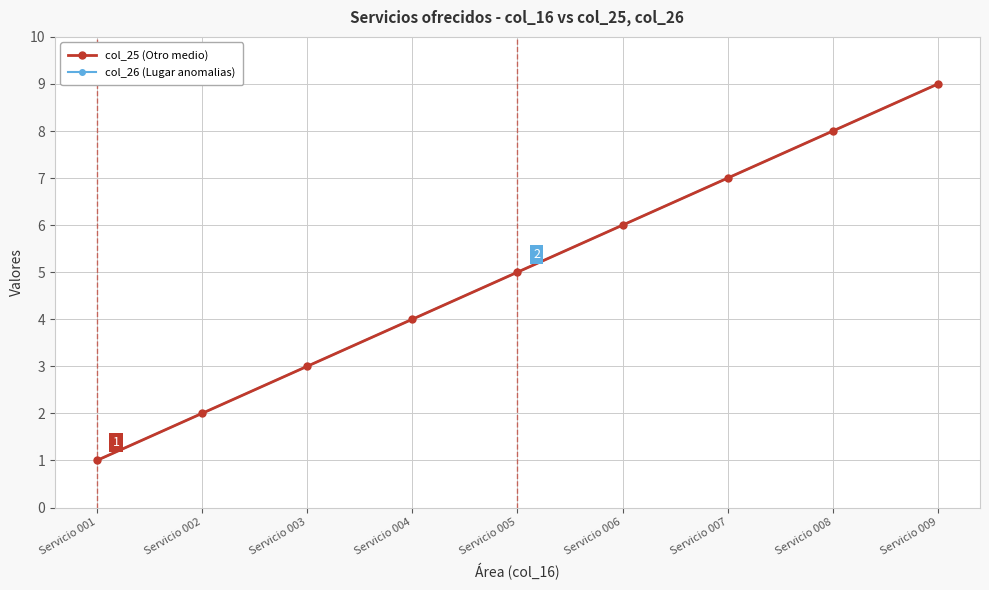

Does the chart have visible grid lines?

Yes